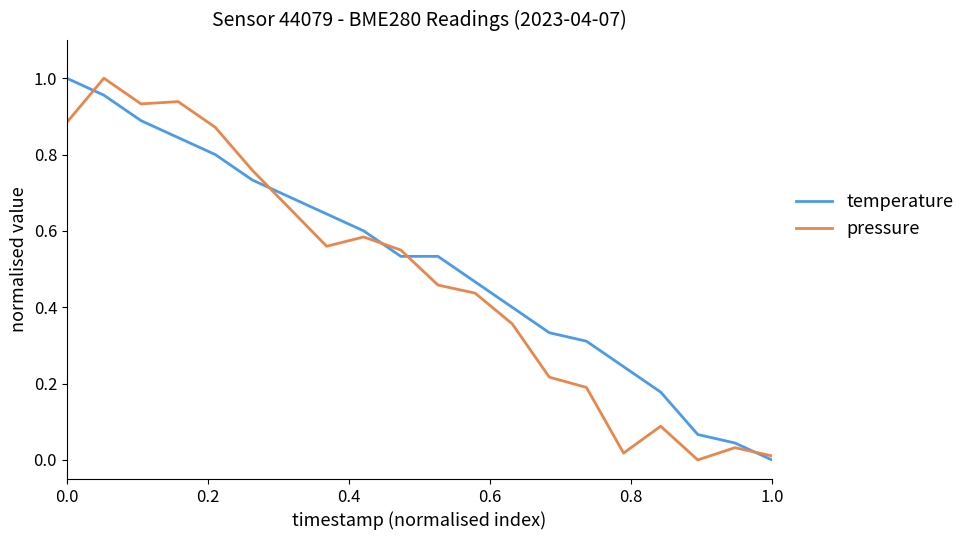

Does the chart display data point markers on the line(s)?

No